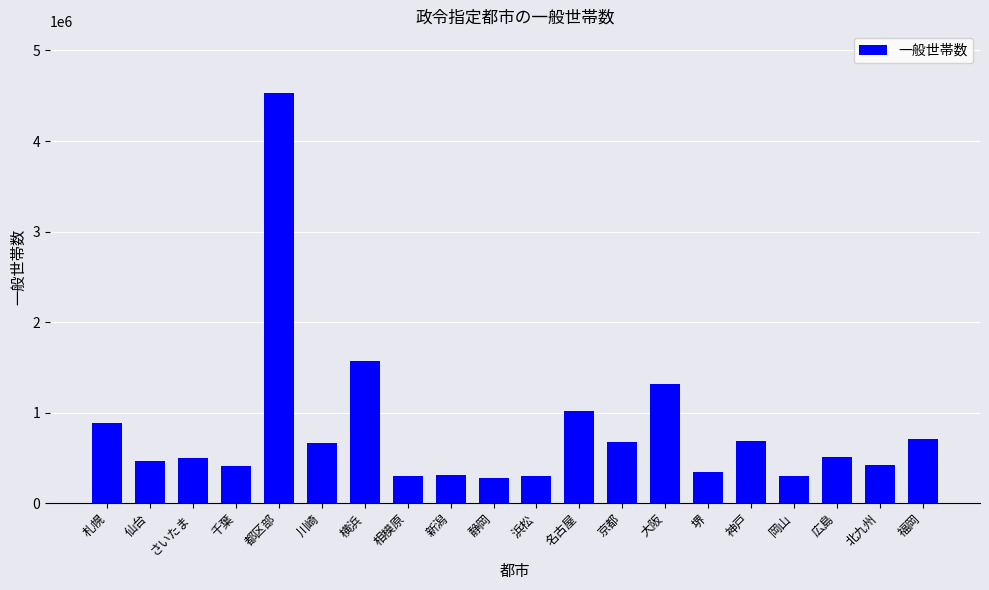

At which category does the chart reach its peak across all series?

都区部